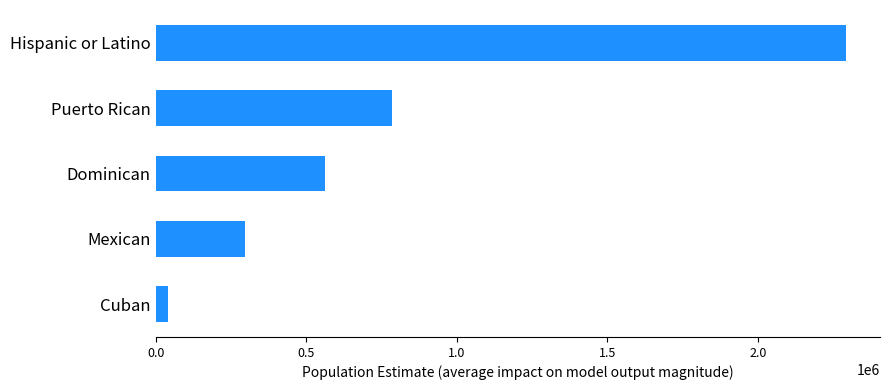

What is the sum of all values?

3978660